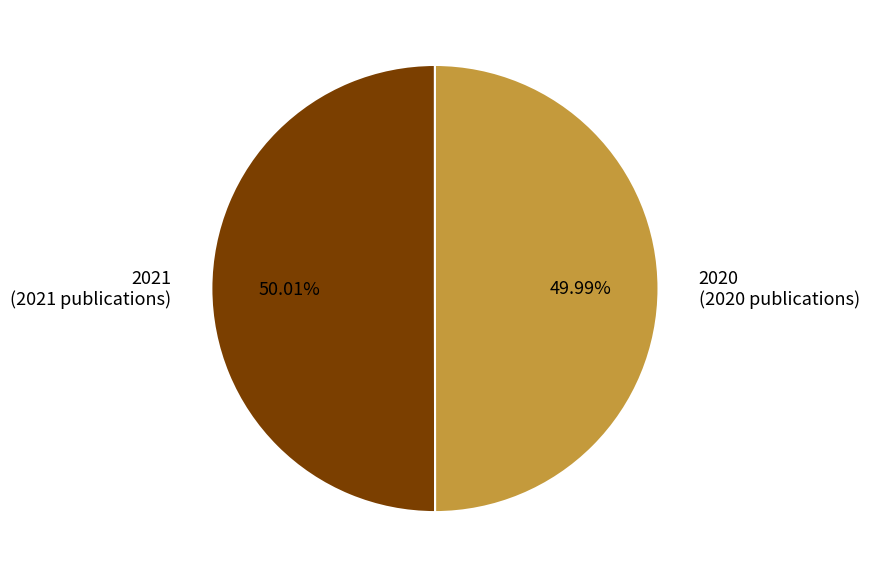

The 2021 slice represents 60% of the pie. True or false?

False